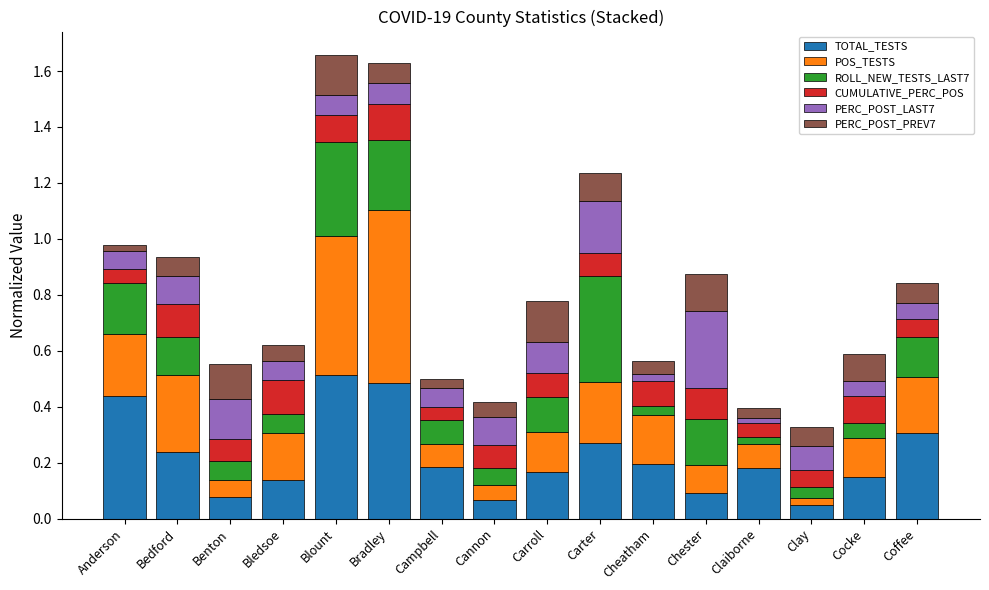

Is it true that TOTAL_TESTS equals 0.2 at Cheatham?

True